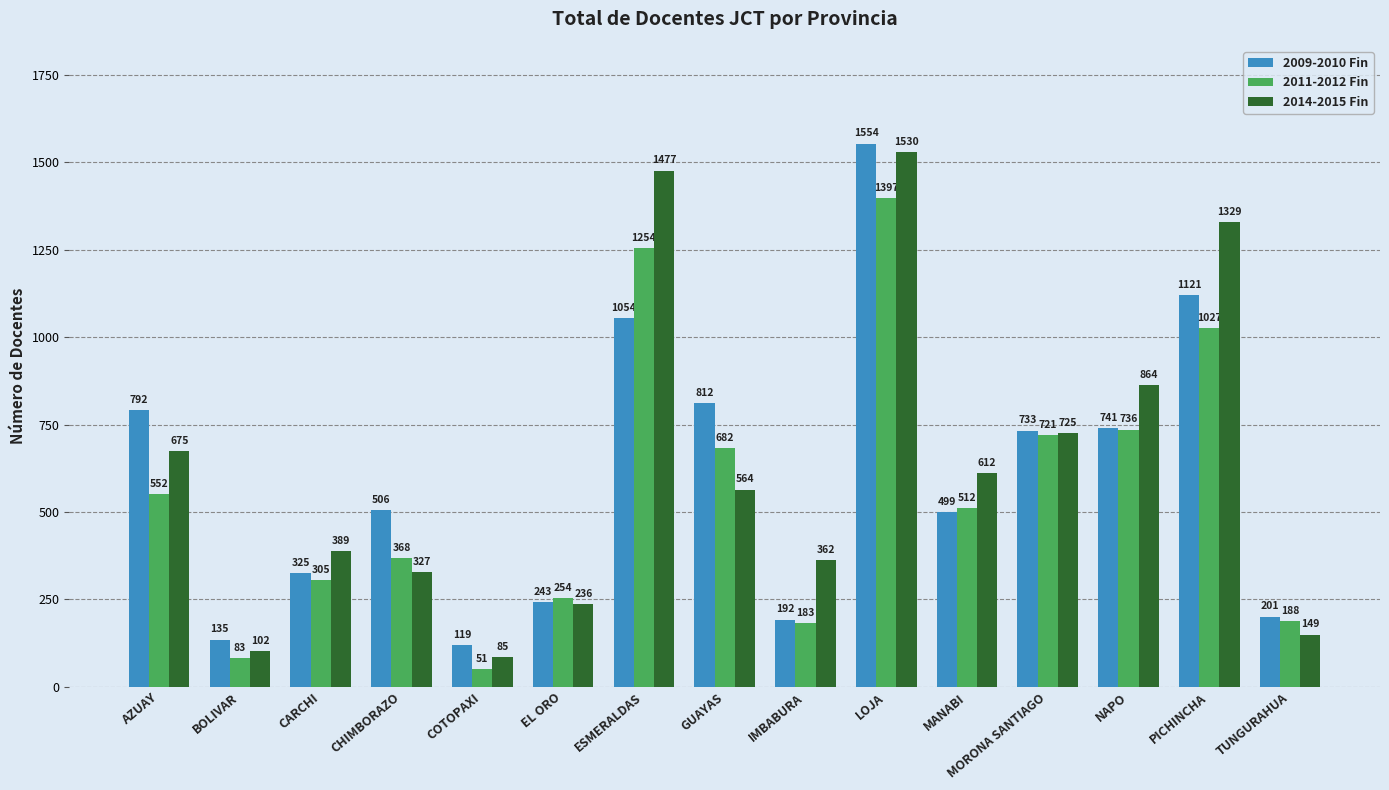

List the series in order of their peak value, highest first.

2009-2010 Fin, 2014-2015 Fin, 2011-2012 Fin